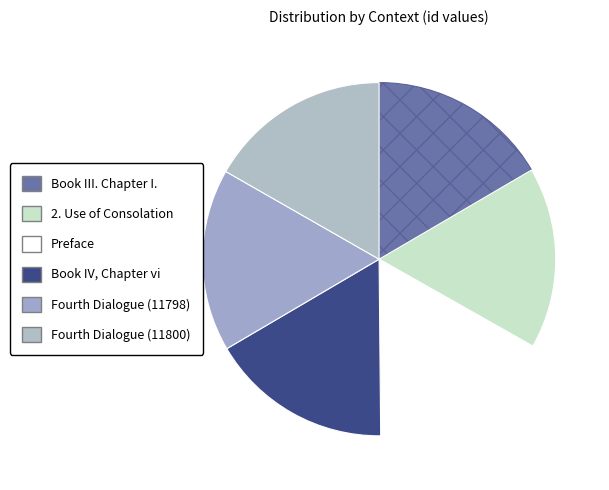

Does Book IV, Chapter vi represent more than half of the total?

No